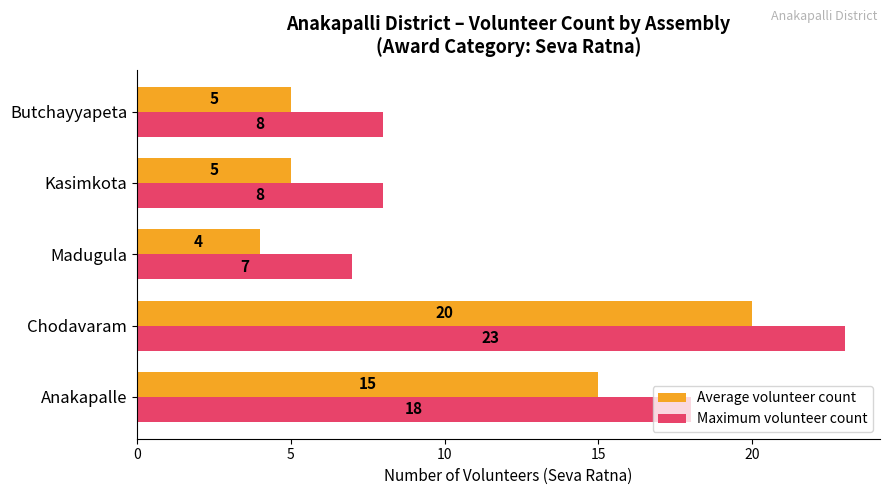

What is the average value of the Maximum volunteer count series?

13